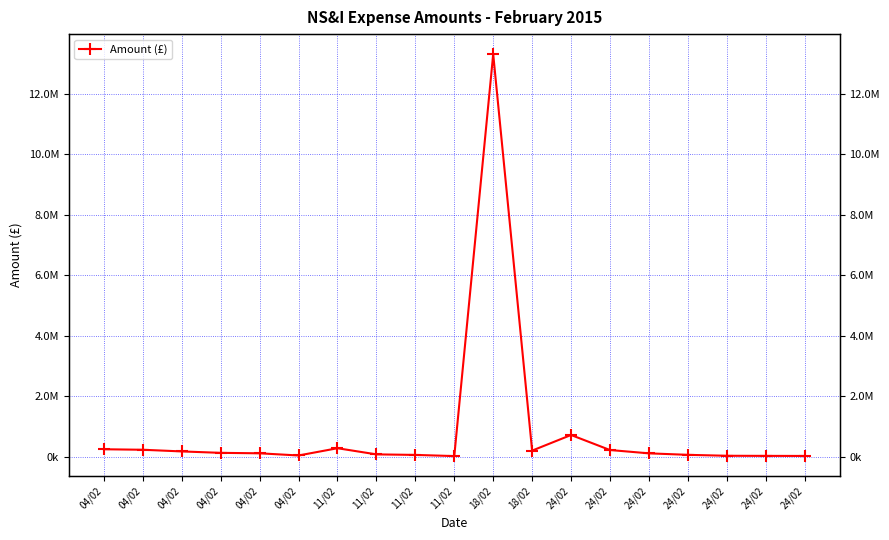

How many lines are shown in the chart?

1